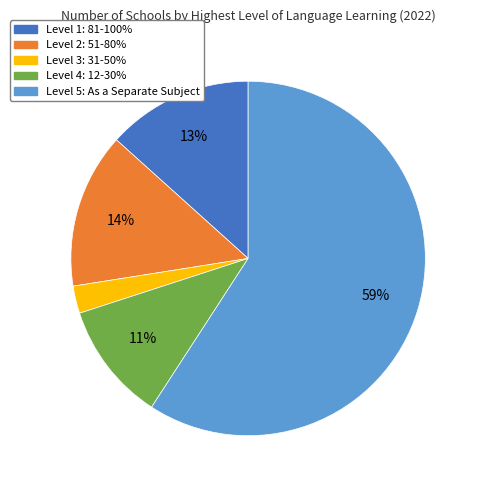

Which has a higher value, Level 2: 51-80% or Level 5: As a Separate Subject?

Level 5: As a Separate Subject